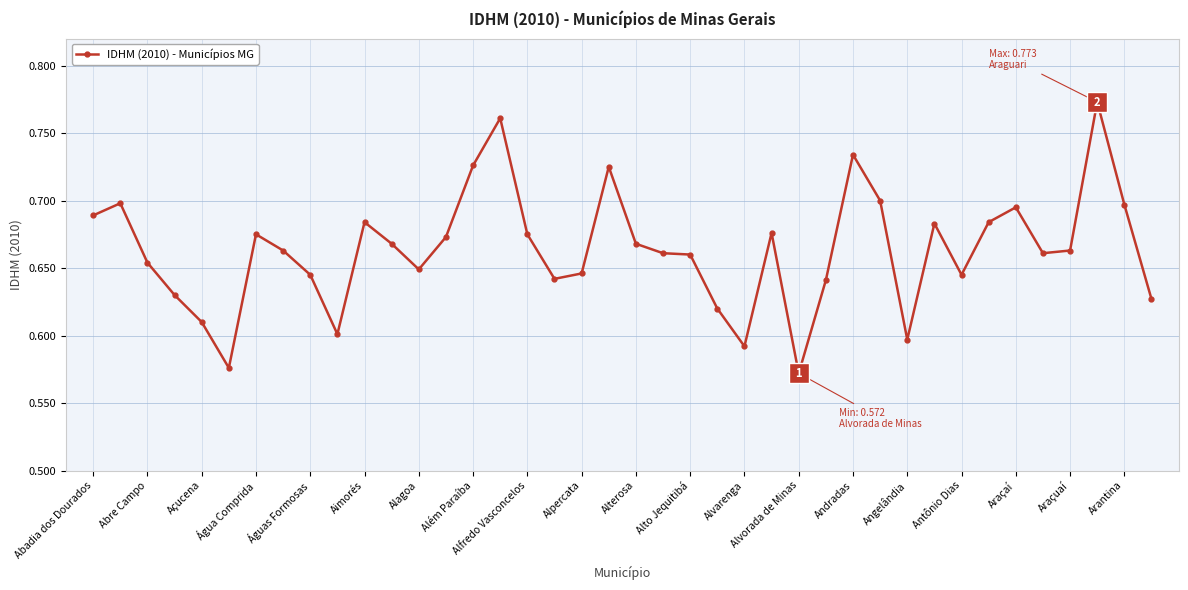

What is the sum of all values?

26.5